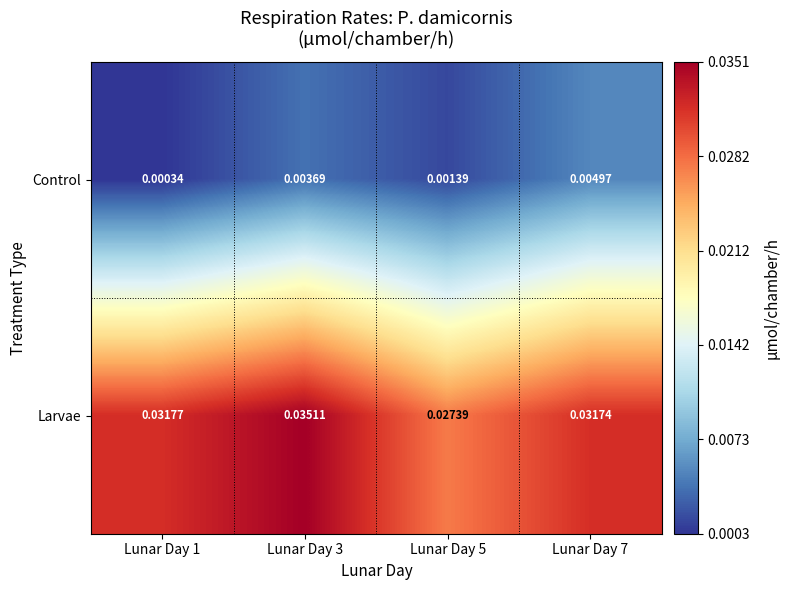

Which label corresponds to the smallest value in the chart?

Lunar Day 1